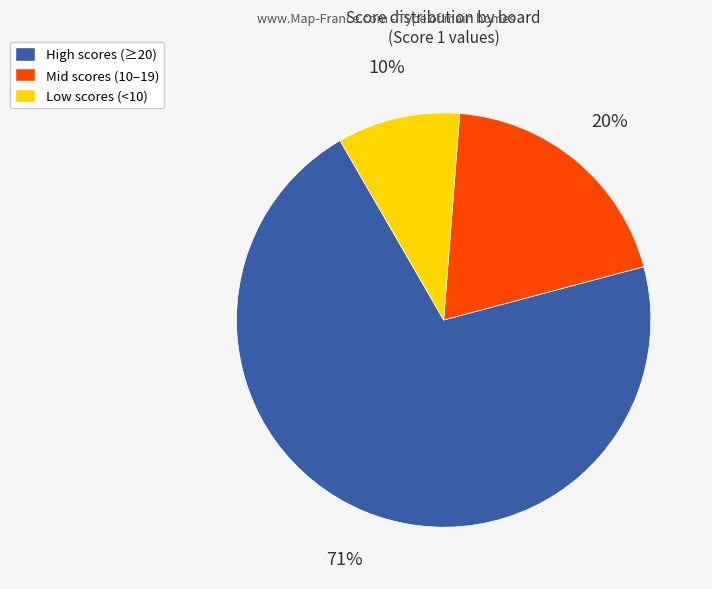

Does any single category account for the majority?

Yes